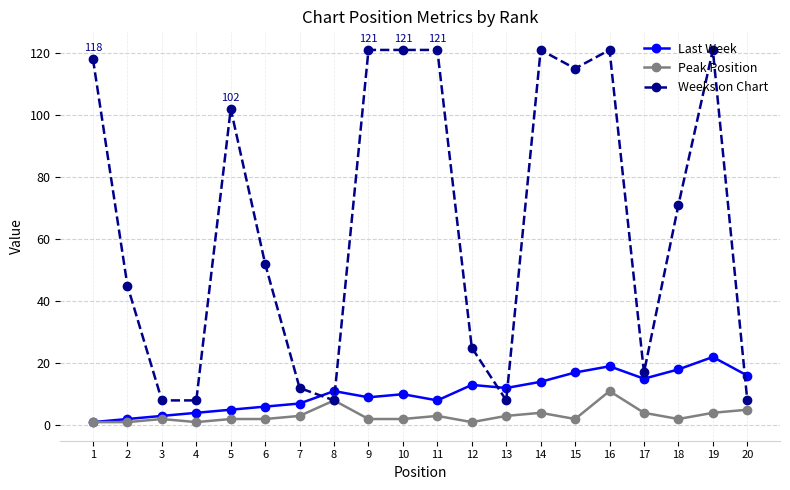

Where do Weeks on Chart and Last Week first cross each other?

7 and 8